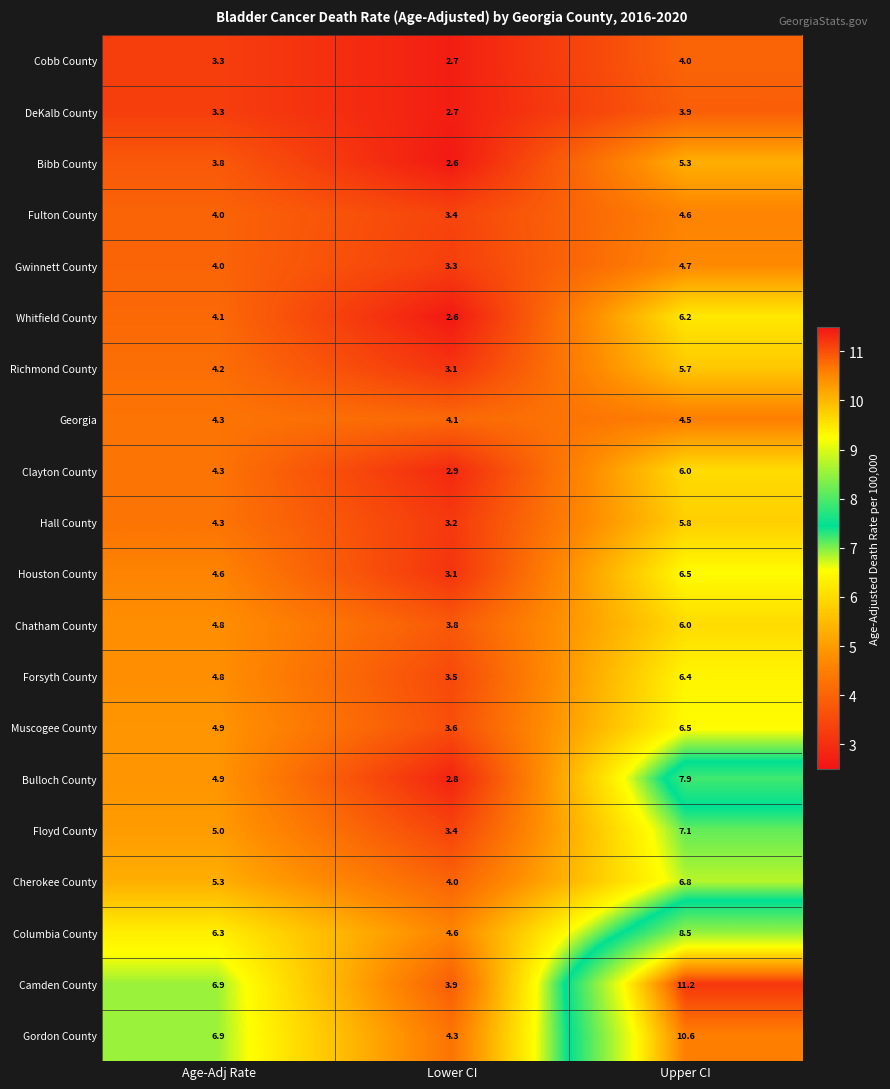

What is the total value across all series at Upper CI?

128.2